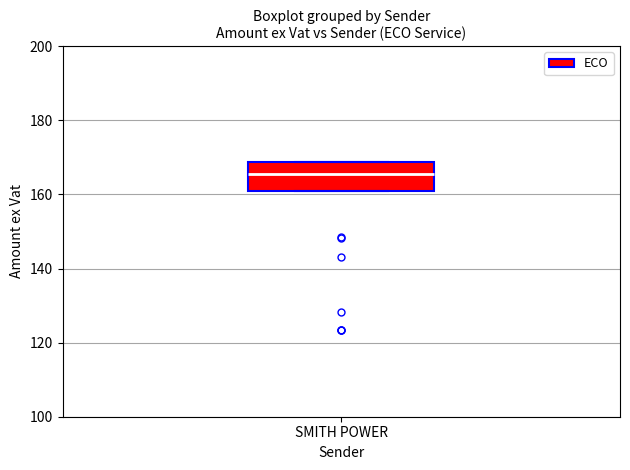

Transcribe this box plot: give where the median line is, the range the box spans, and where the two whiskers end, as read against the y-axis. The values are not printed on the chart, so give them approximately, as read against the axis.

median 166, box 162 to 168, whiskers 162 to 168